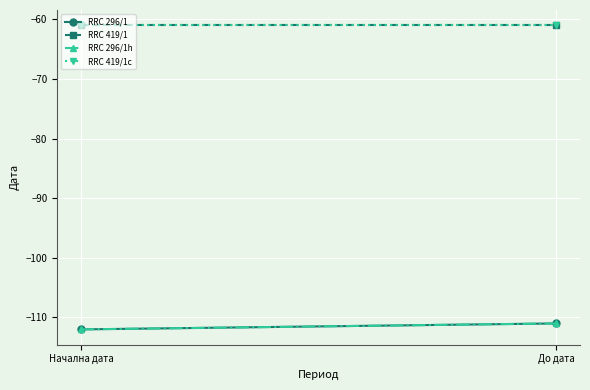

Which series has the widest spread of values?

RRC 296/1